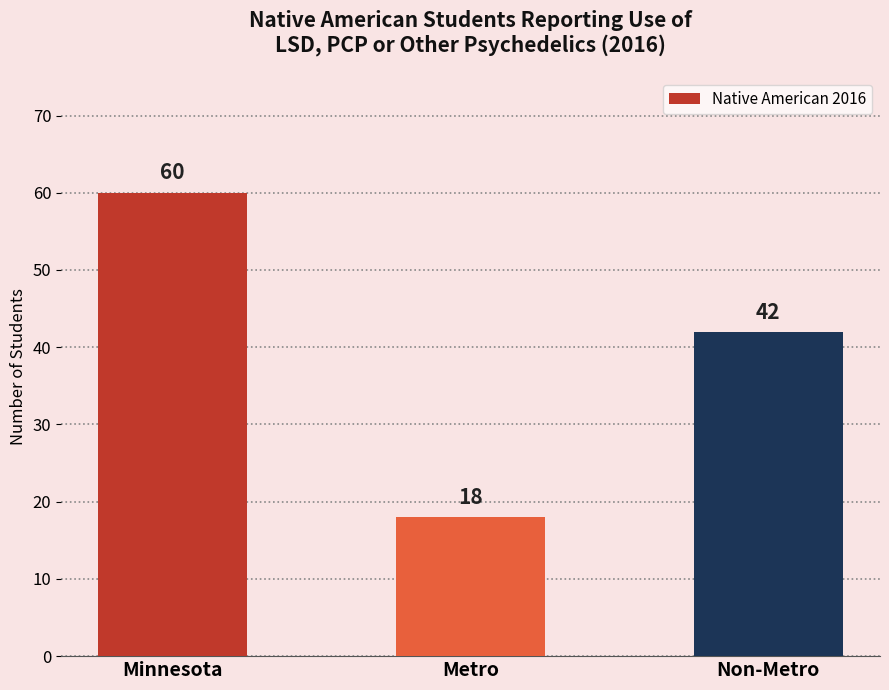

What is the change in value from Metro to Non-Metro?

+24